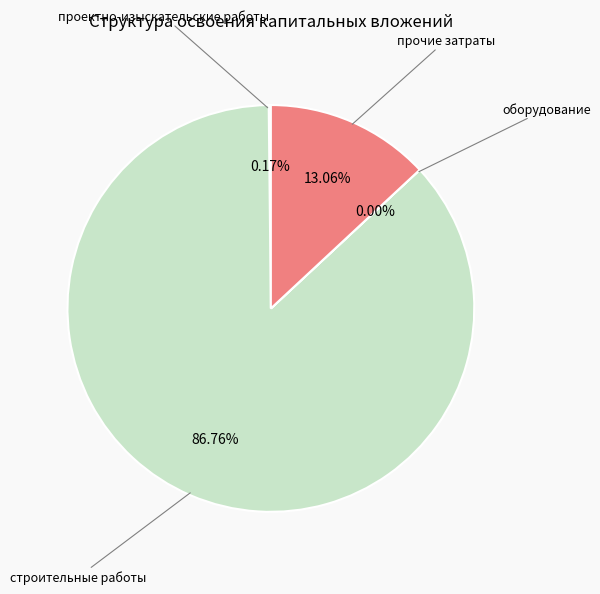

To the nearest percent, what is the average slice percentage?

25%